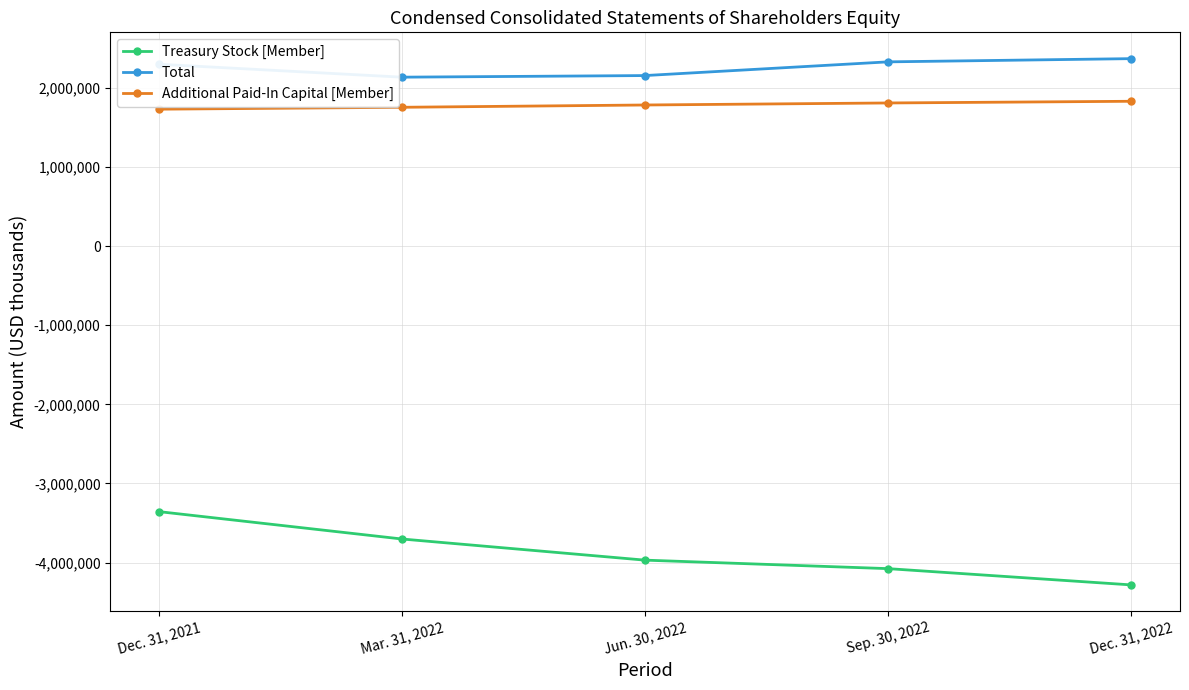

What is the sum of all Total values?

11280937